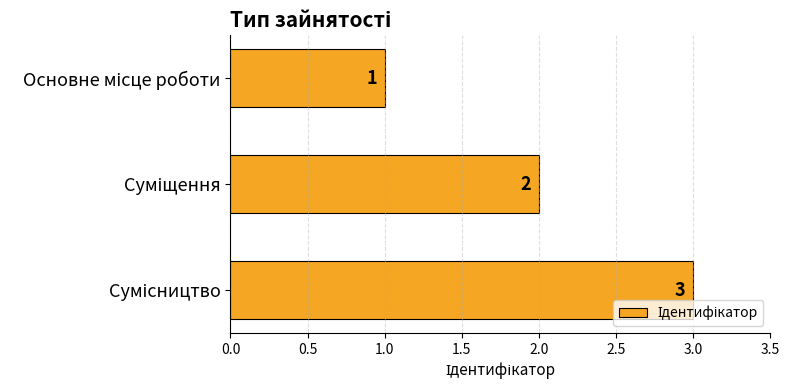

How many values are between 1 and 3?

3